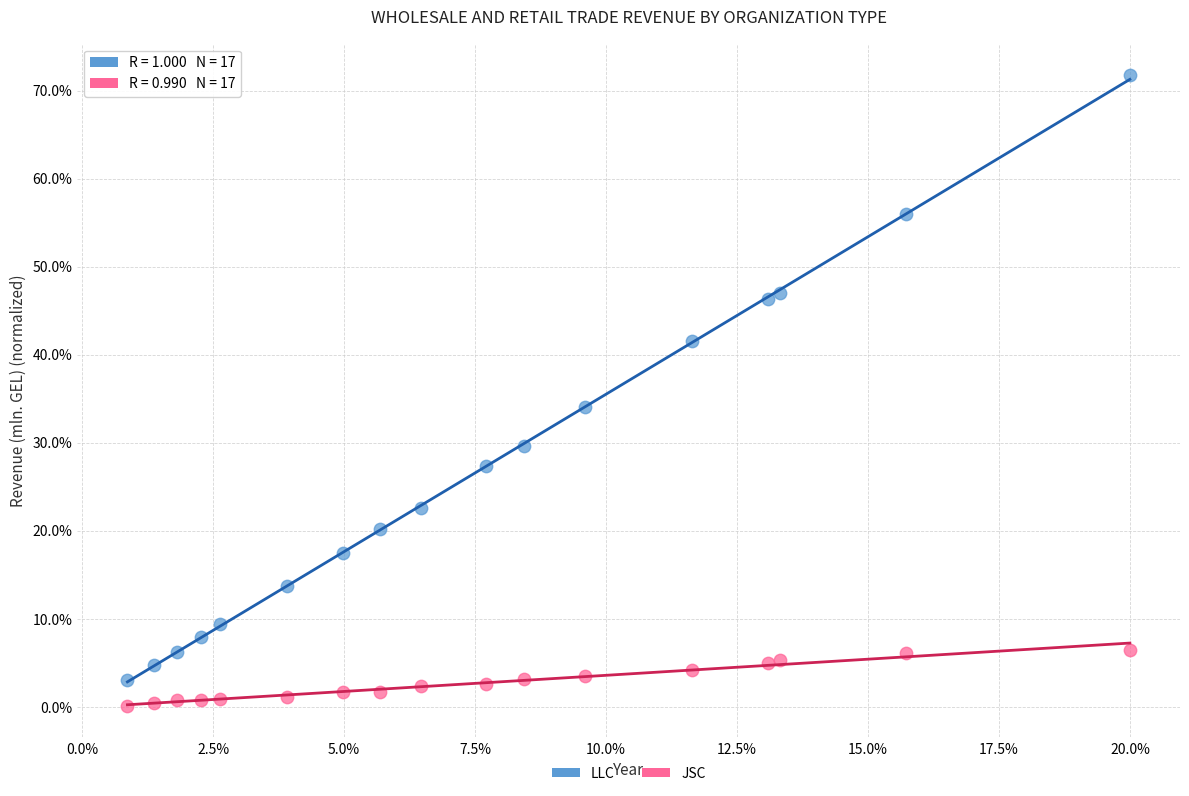

Across all data points, what is the range of X values (max minus min)?

19.1